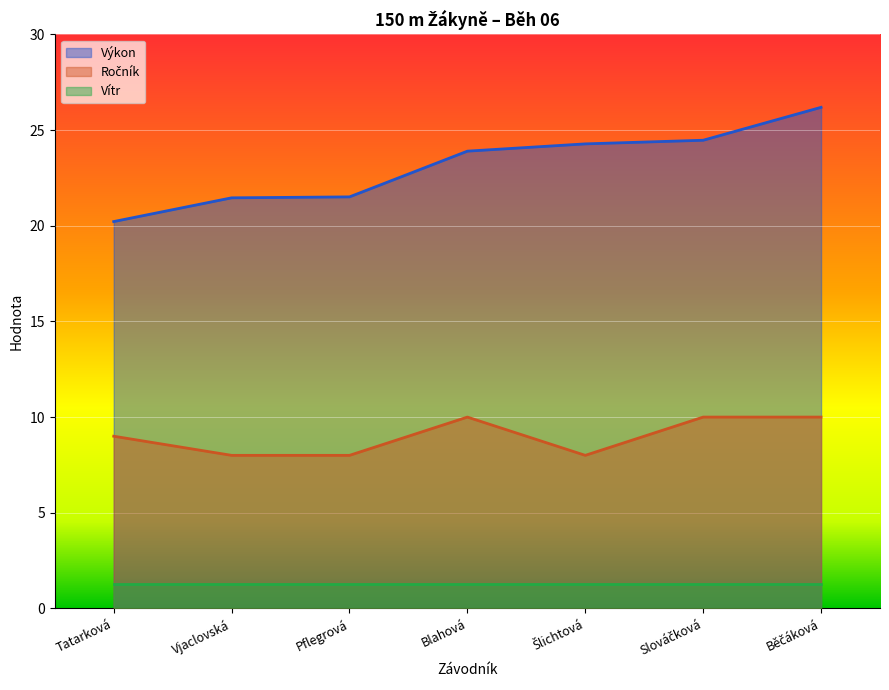

True or false: Výkon and Ročník intersect in this chart.

False